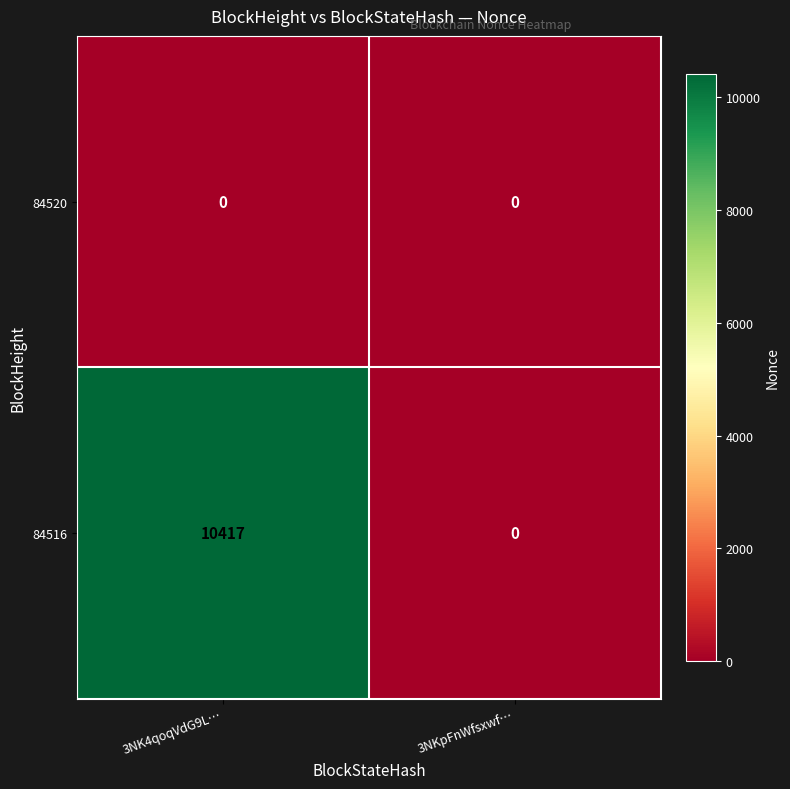

Which category has the highest value across all series?

3NK4qoqVdG9L…